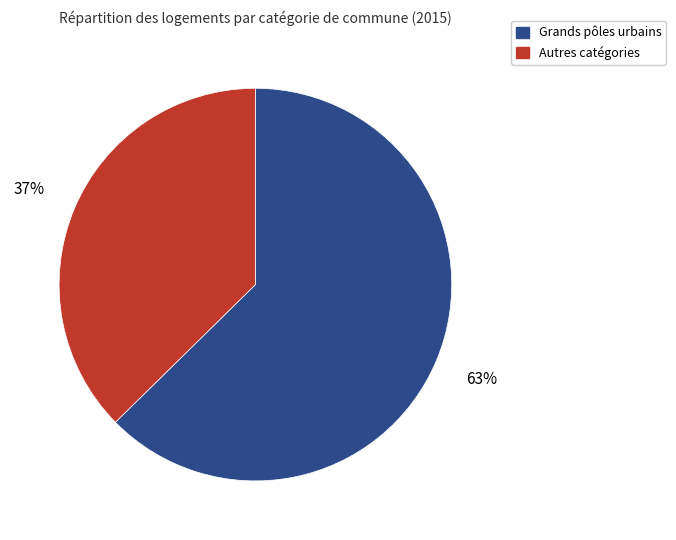

To the nearest percent, what is the combined percentage of Grands pôles urbains and Autres catégories?

100%